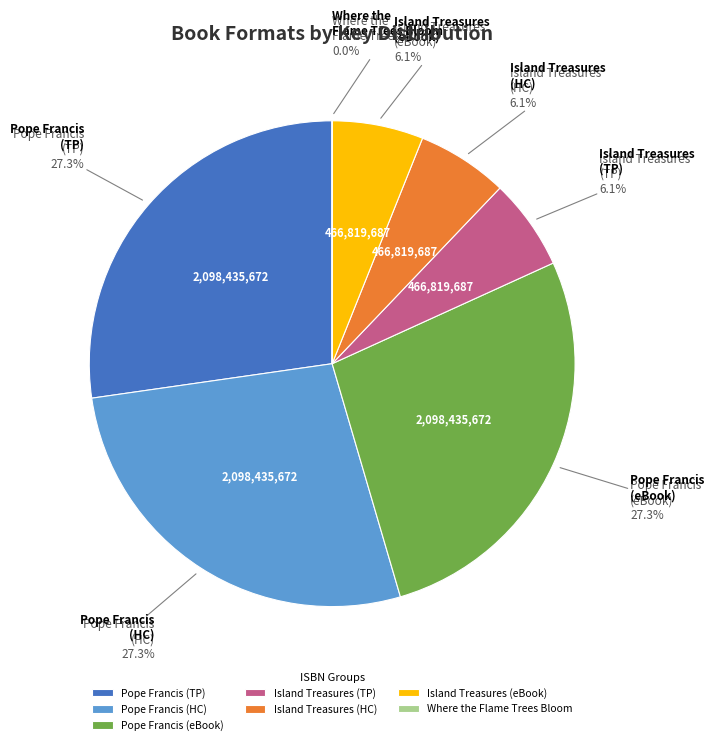

Does any single category account for the majority?

No